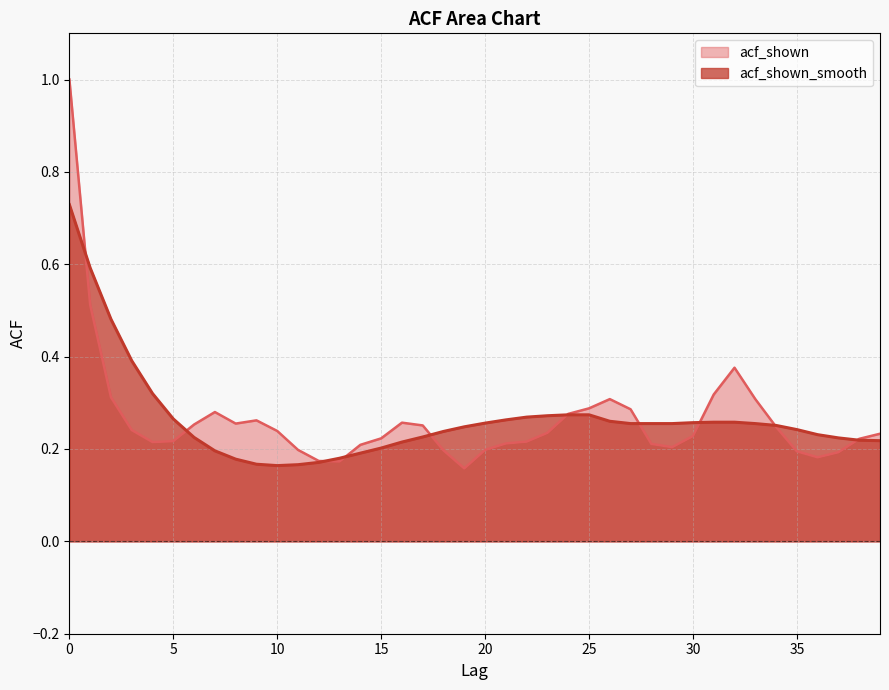

Reading right to left, what are all the values shown in this chart?

acf_shown: 39=0.2	38=0.2	37=0.2	36=0.2	35=0.2	34=0.2	33=0.3	32=0.4	31=0.3	30=0.2	29=0.2	28=0.2	27=0.3	26=0.3	25=0.3	24=0.3	23=0.2	22=0.2	21=0.2	20=0.2	19=0.2	18=0.2	17=0.3	16=0.3	15=0.2	14=0.2	13=0.2	12=0.2	11=0.2	10=0.2	9=0.3	8=0.3	7=0.3	6=0.3	5=0.2	4=0.2	3=0.2	2=0.3	1=0.5	0=1.0
acf_shown_smooth: 39=0.2	38=0.2	37=0.2	36=0.2	35=0.2	34=0.3	33=0.3	32=0.3	31=0.3	30=0.3	29=0.3	28=0.3	27=0.3	26=0.3	25=0.3	24=0.3	23=0.3	22=0.3	21=0.3	20=0.3	19=0.2	18=0.2	17=0.2	16=0.2	15=0.2	14=0.2	13=0.2	12=0.2	11=0.2	10=0.2	9=0.2	8=0.2	7=0.2	6=0.2	5=0.3	4=0.3	3=0.4	2=0.5	1=0.6	0=0.7